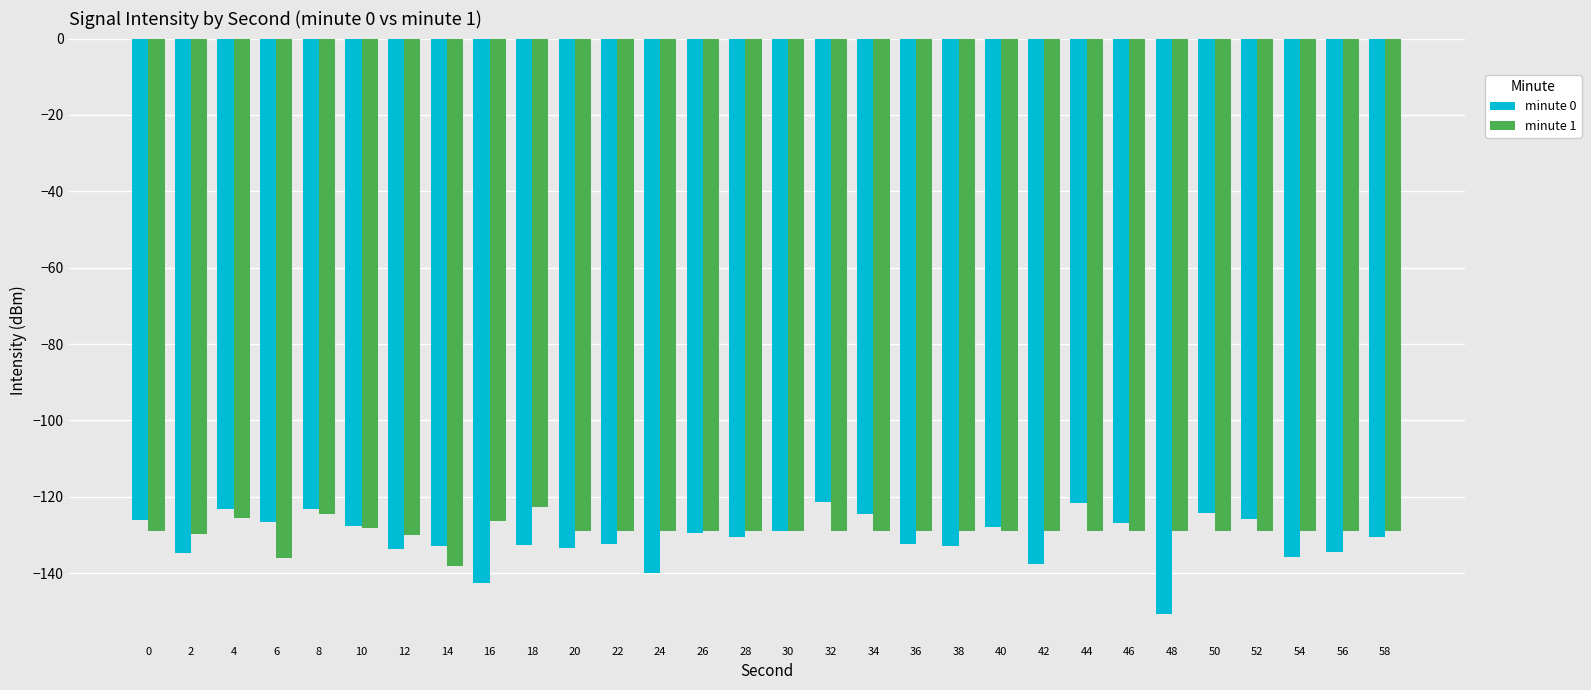

What is the difference between the minute 1 values at 6 and 12?

6.1